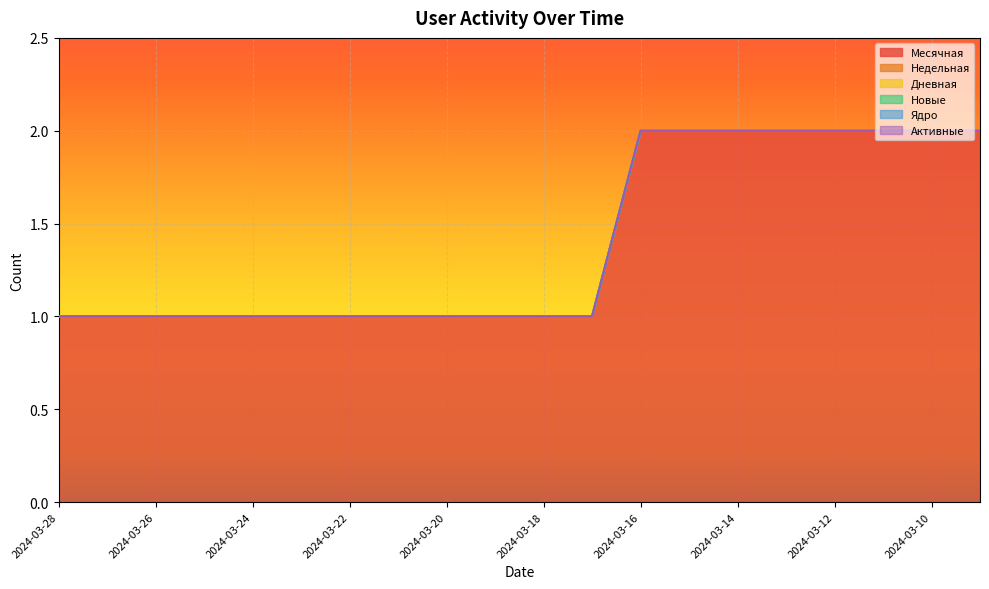

Between 2024-03-10 and 2024-03-20, which is larger?

2024-03-10